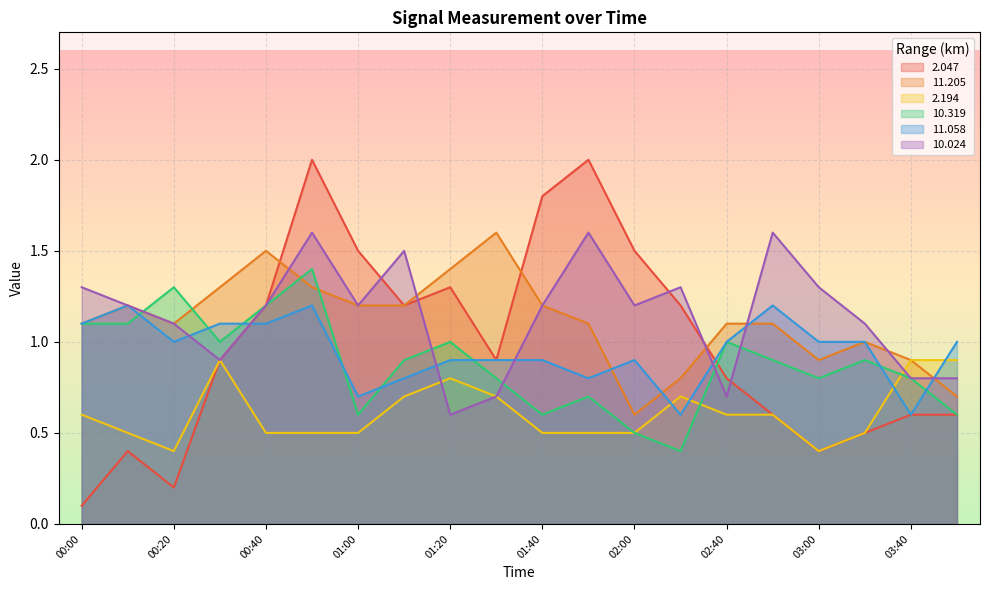

What position from the right is 00:20?

18